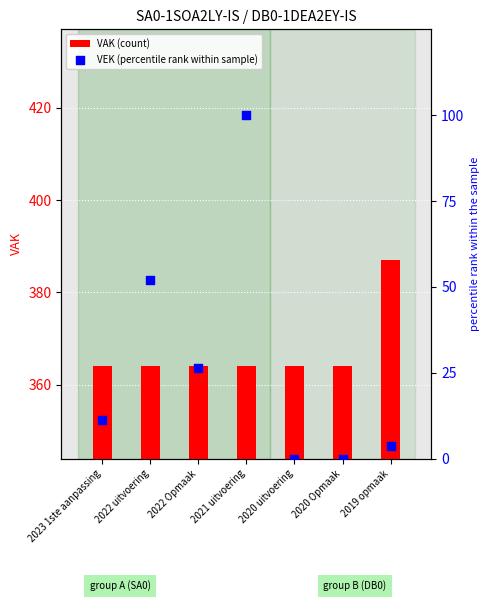

Which series has the largest Y range (max minus min)?

VEK (percentile rank within sample)